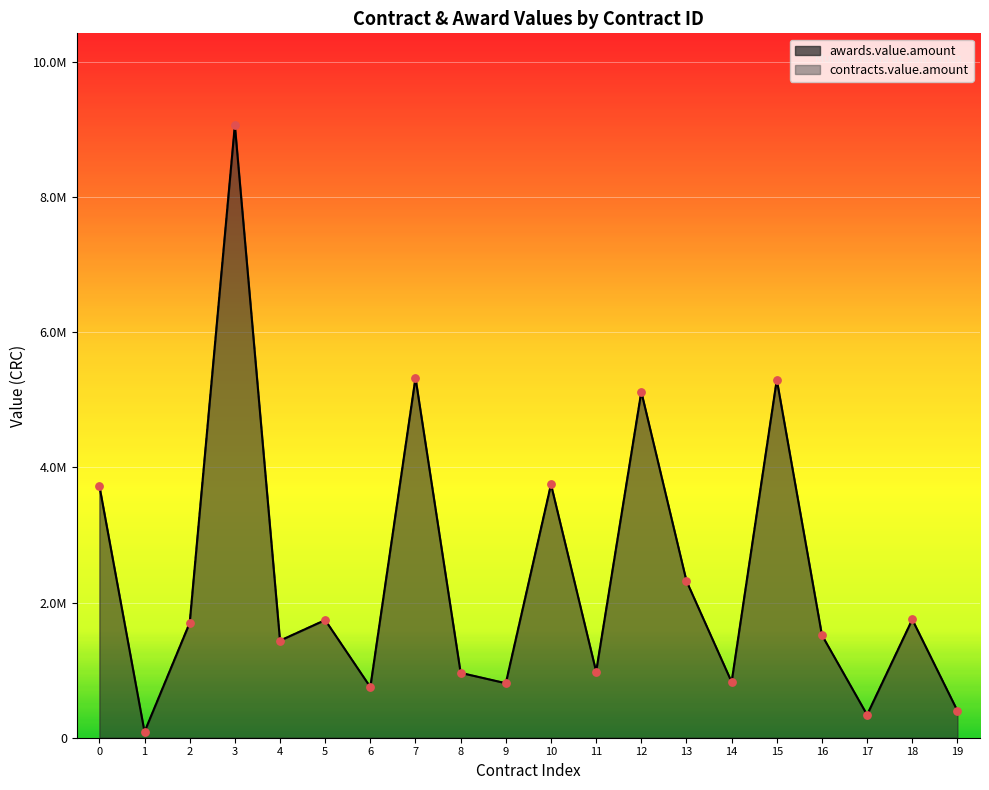

Which series has the widest spread of Y values?

awards.value.amount